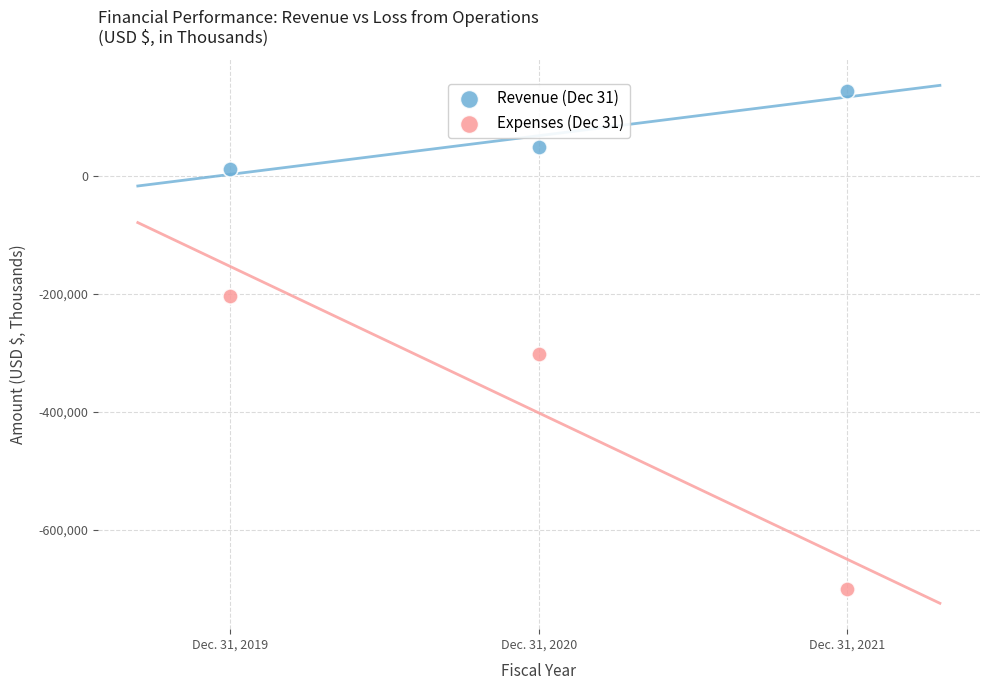

In the Revenue (Dec 31) series, what Y value is closest to 78648?

48958